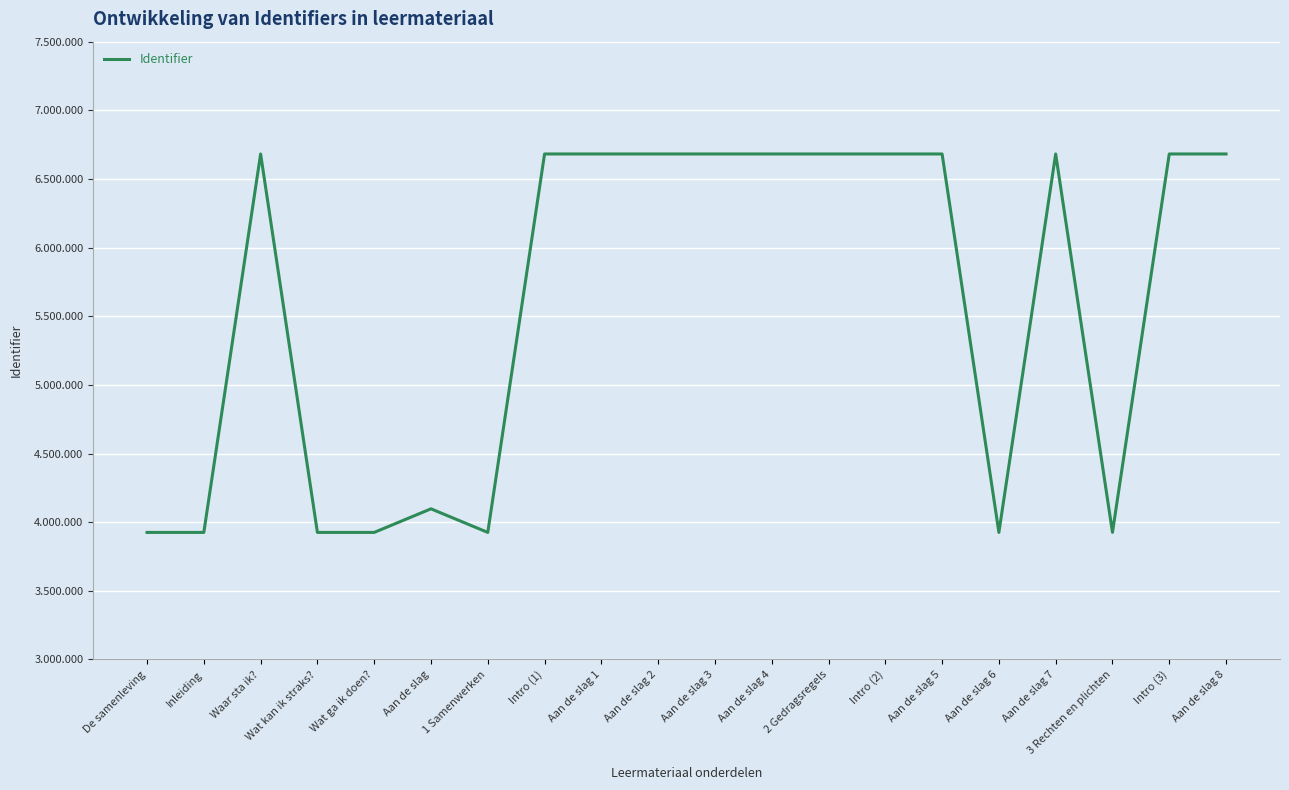

Rank the categories by value from highest to lowest.

Aan de slag 8, Intro (3), Aan de slag 7, Aan de slag 5, Intro (2), 2 Gedragsregels, Aan de slag 4, Aan de slag 3, Aan de slag 2, Aan de slag 1, Intro (1), Waar sta ik?, Aan de slag, 3 Rechten en plichten, Aan de slag 6, 1 Samenwerken, Wat kan ik straks?, Inleiding, Wat ga ik doen?, De samenleving